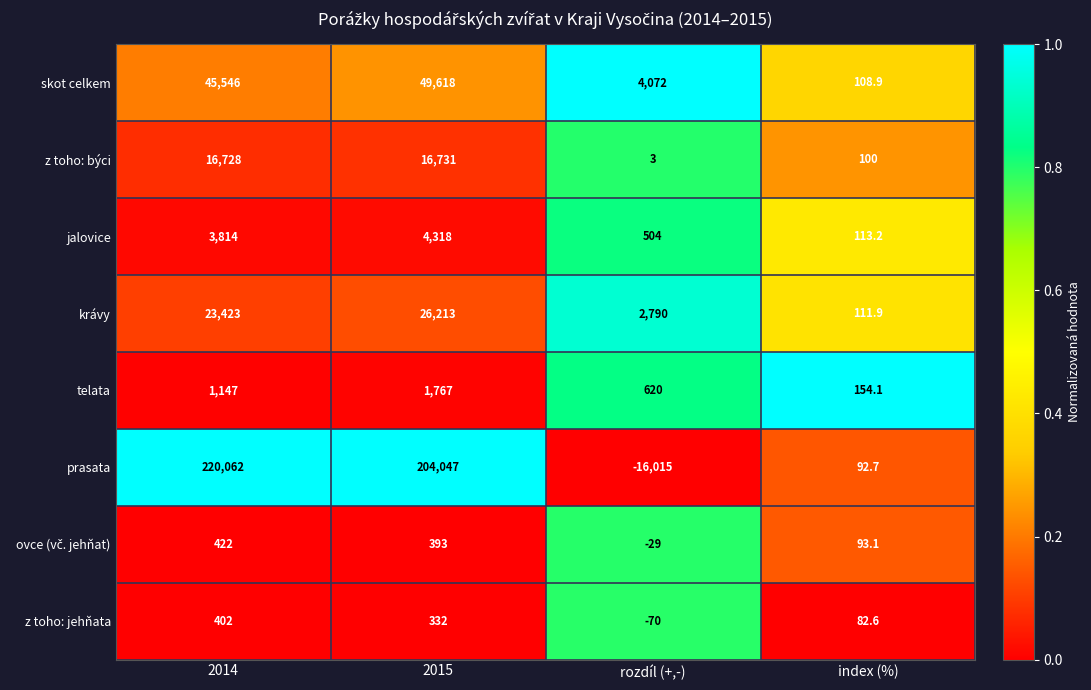

What is the average value of the z toho: býci series?

8390.5